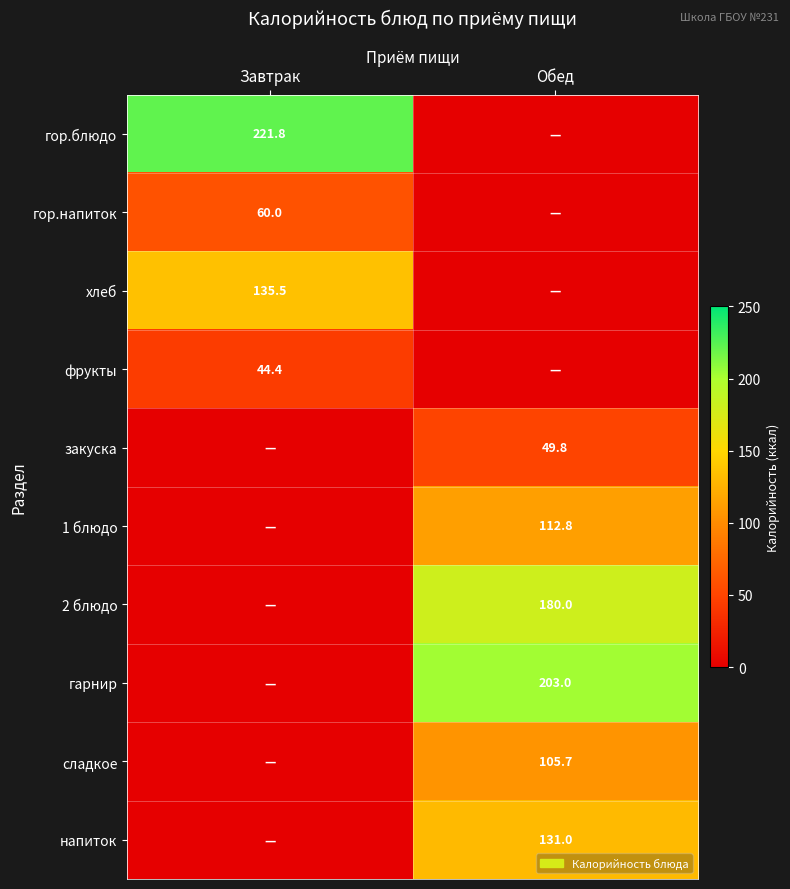

True or false: 2 блюдо has a value of 180.0 at Обед.

True